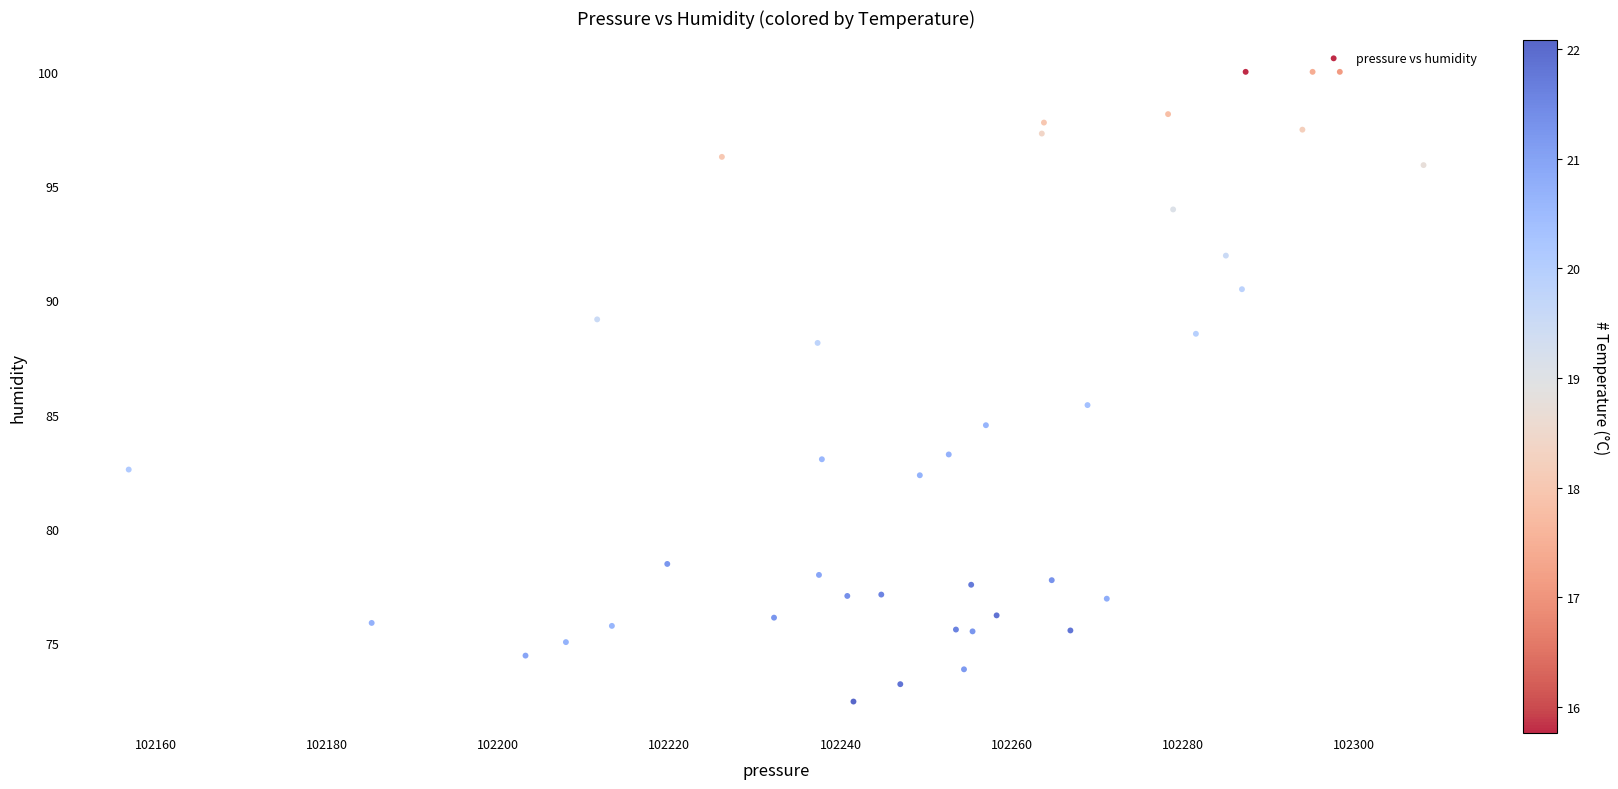

What Y value in the scatter plot is closest to 86?

85.4